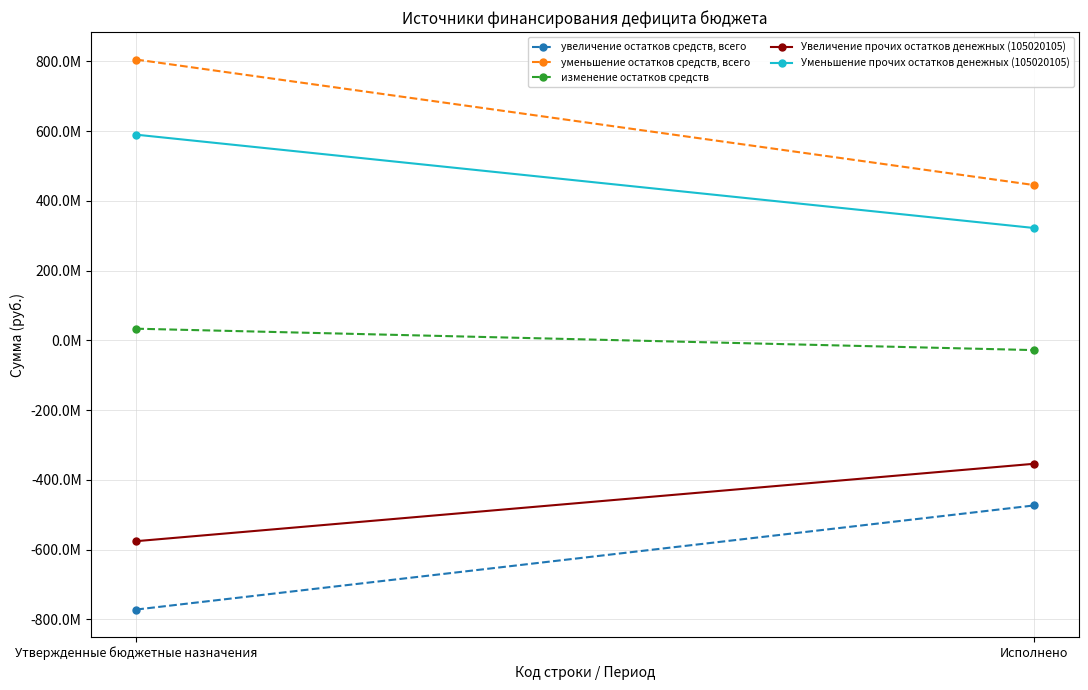

Which category has the lowest value in the уменьшение остатков средств, всего series?

Исполнено